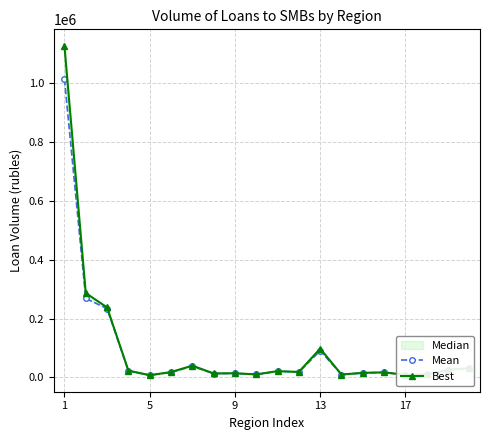

The Mean series shows 18052 at 7. True or false?

False